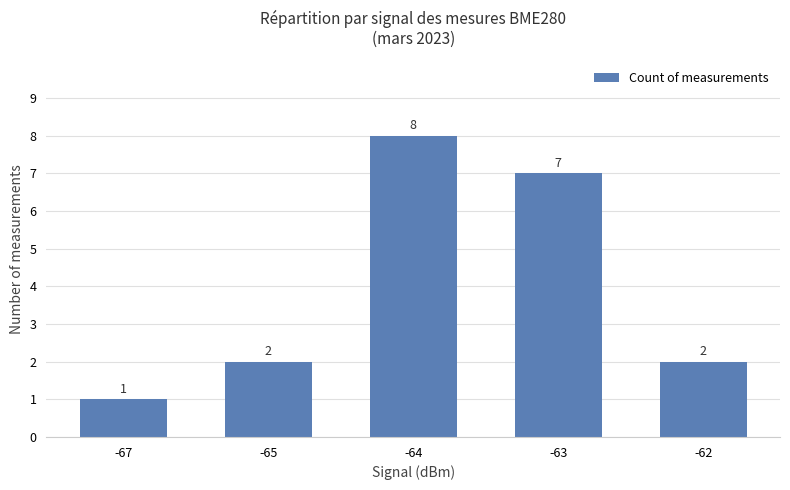

Which category has the lowest value across all series?

-67